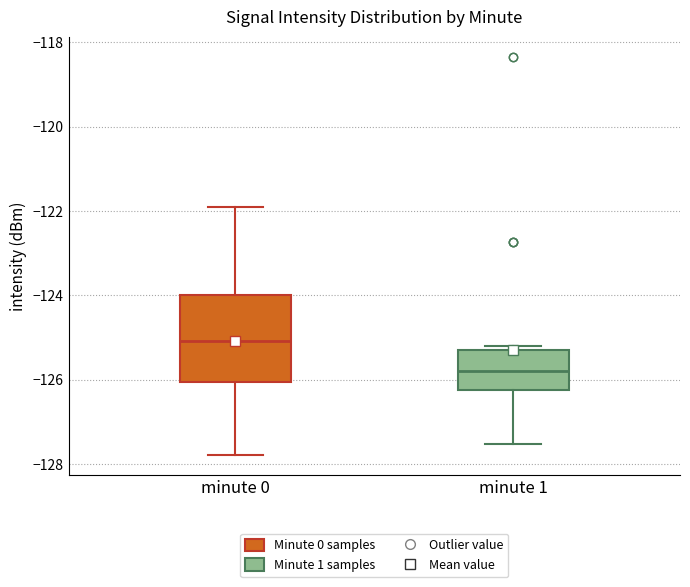

Where is the upper edge of the box for minute 0 on the y-axis? The values are not printed on the chart, so give them approximately, as read against the axis.

-124.0